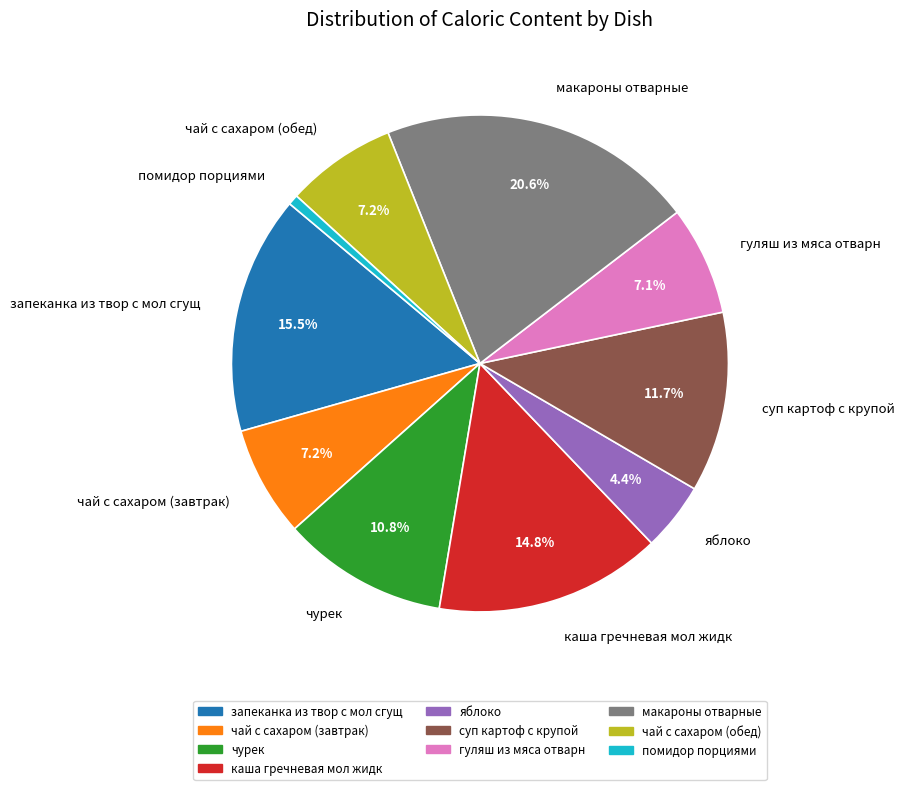

Is it true that гуляш из мяса отварн is 18% of the pie?

False